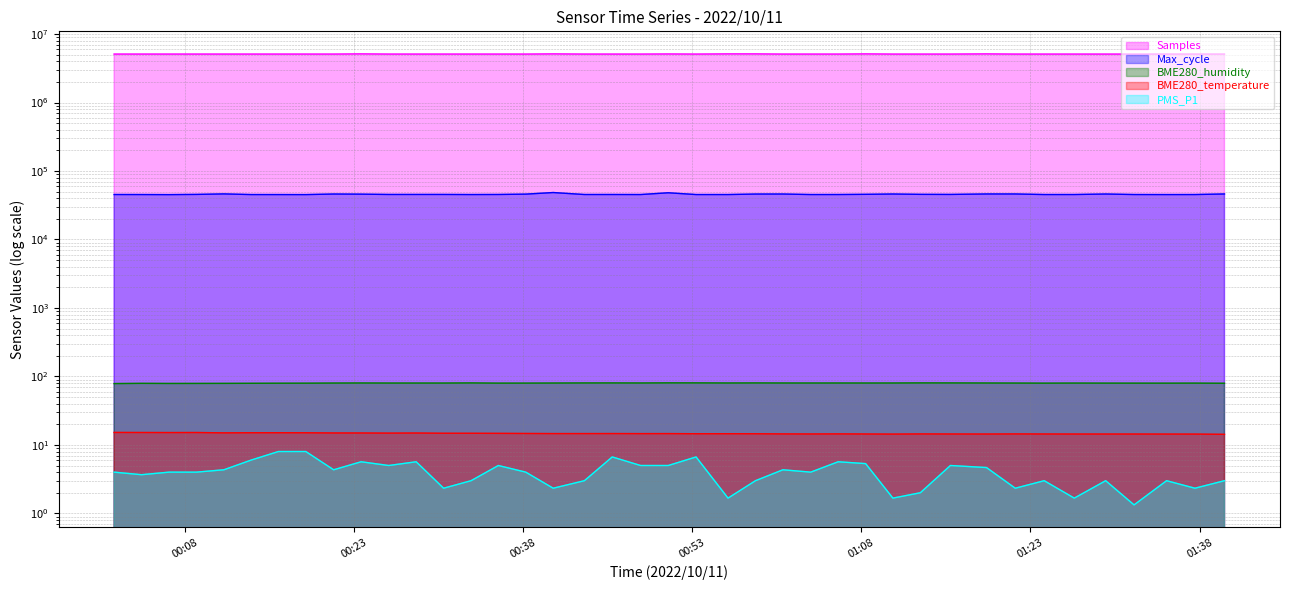

Which series has the largest range (max minus min)?

Samples